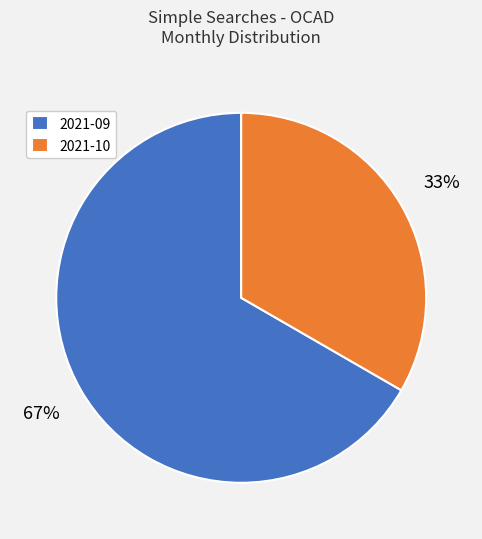

True or false: 2021-09 accounts for 67% of the total.

True